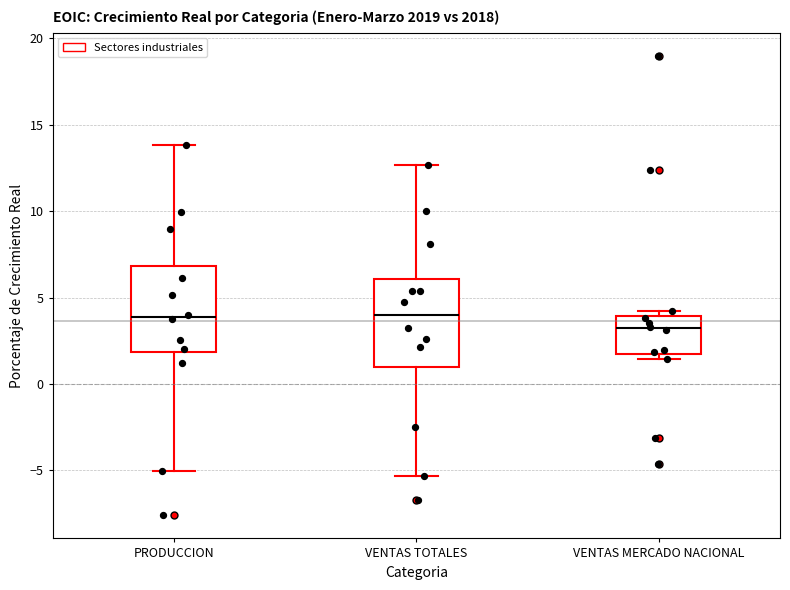

Which box has the lowest median line?

VENTAS MERCADO NACIONAL